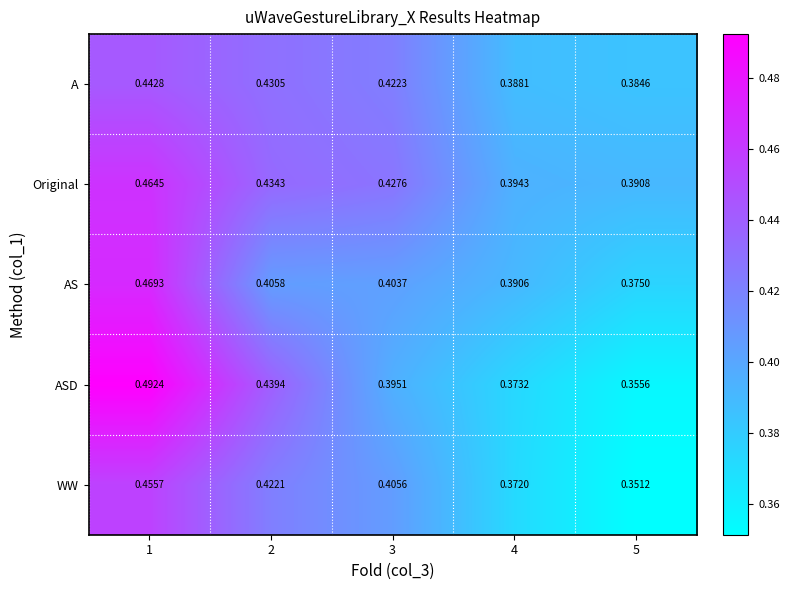

At which category does the chart reach its peak across all series?

1